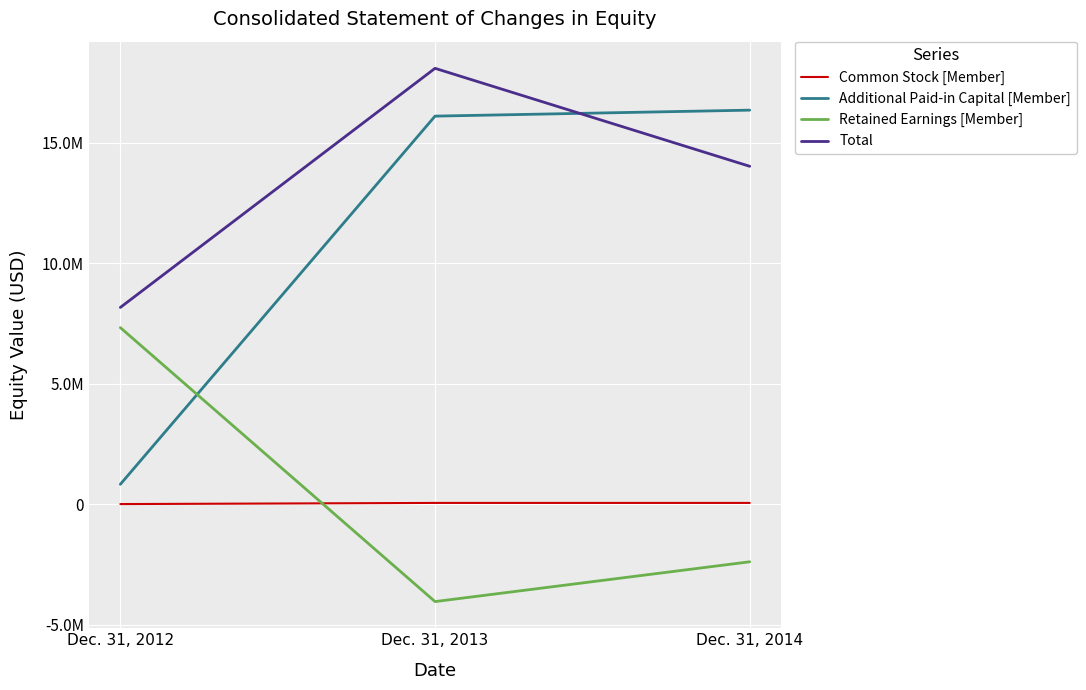

What is the value of the Additional Paid-in Capital [Member] point at the 3rd from the left?

16356838